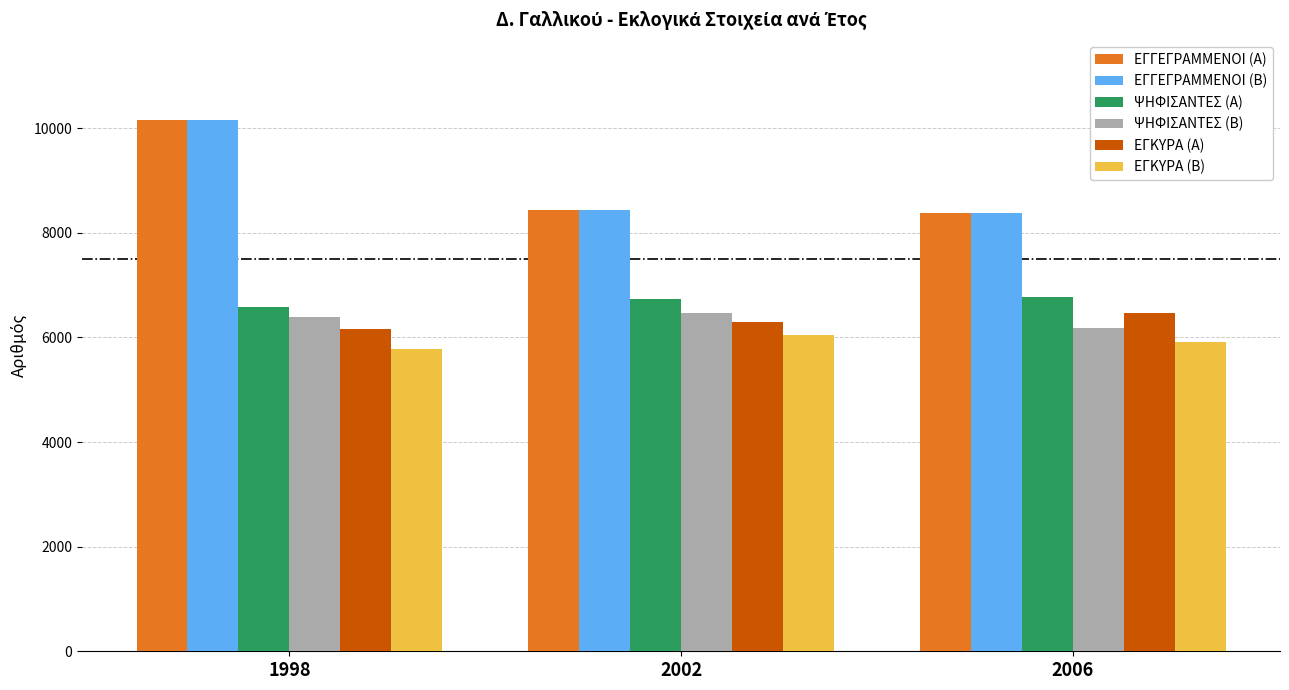

What is the difference between the highest and lowest values at 2006?

2462